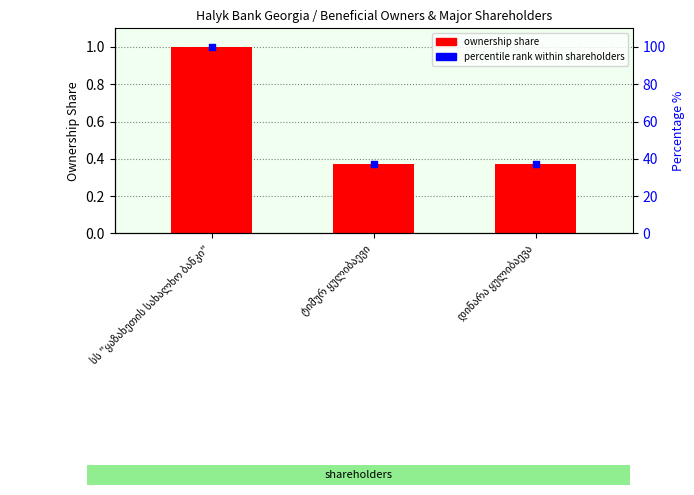

What are all the series names shown in the legend?

ownership share, percentile rank within shareholders